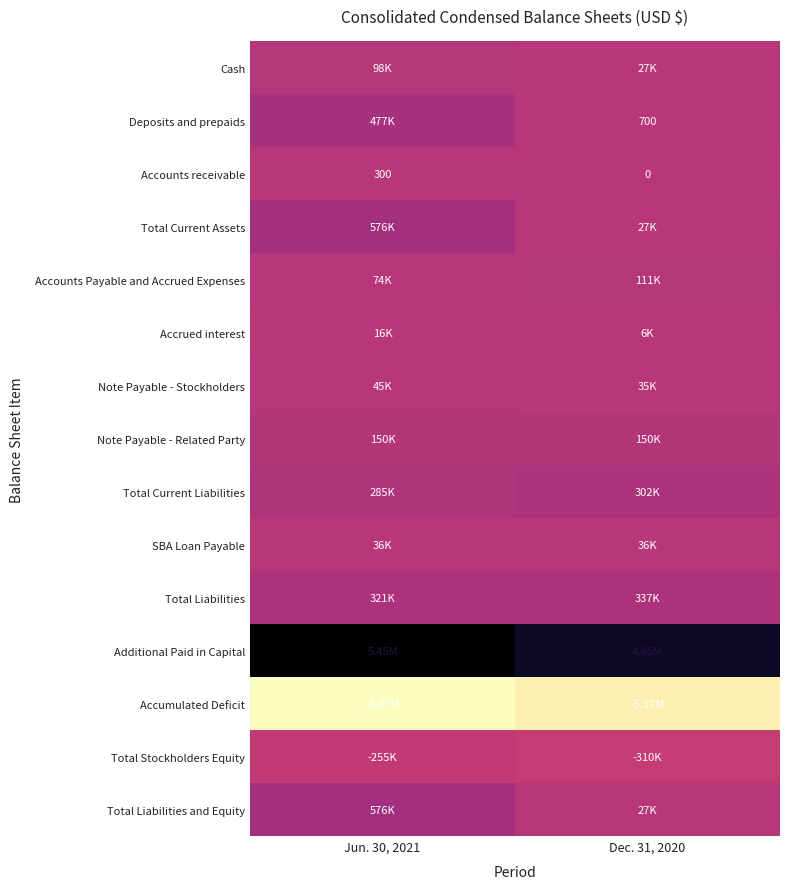

Which category has the lowest value across all series?

Jun. 30, 2021